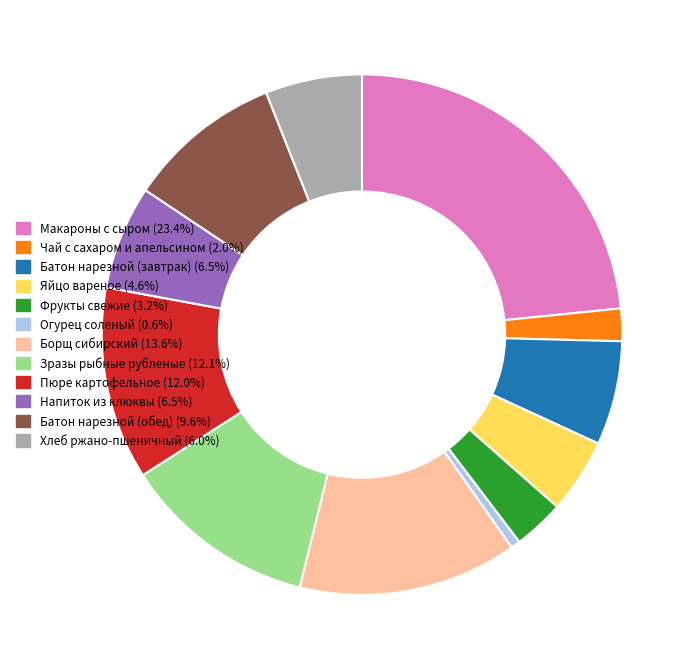

Does any single category account for the majority?

No